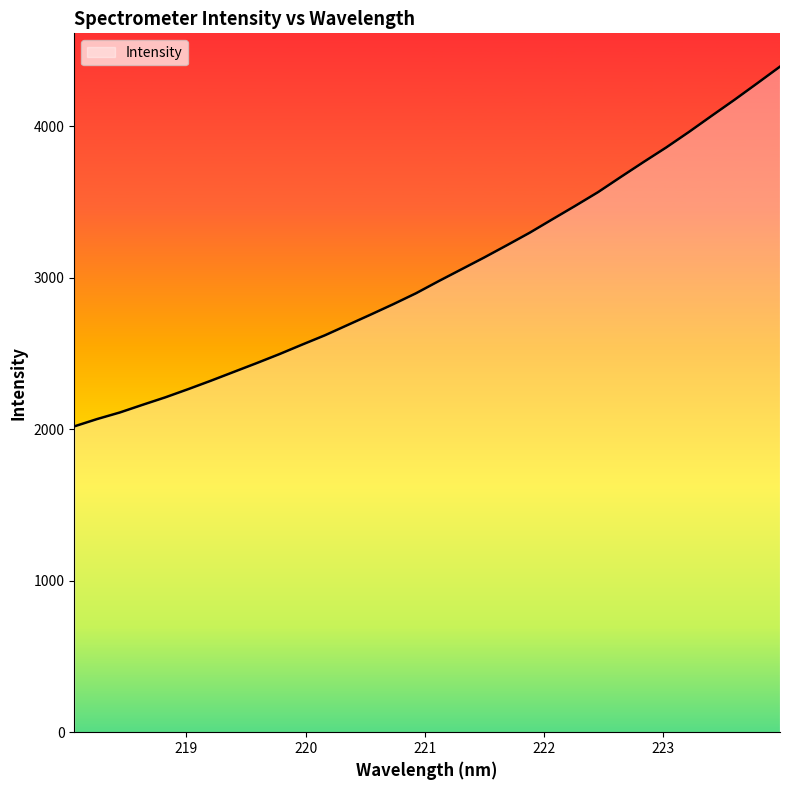

Count the number of categories in the chart.

32